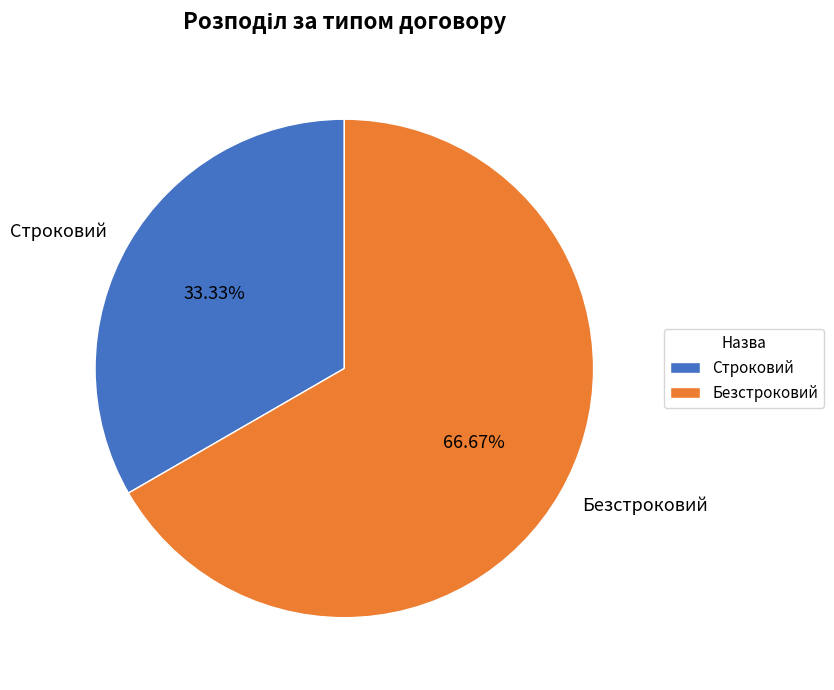

What is the largest slice in the pie chart?

Безстроковий